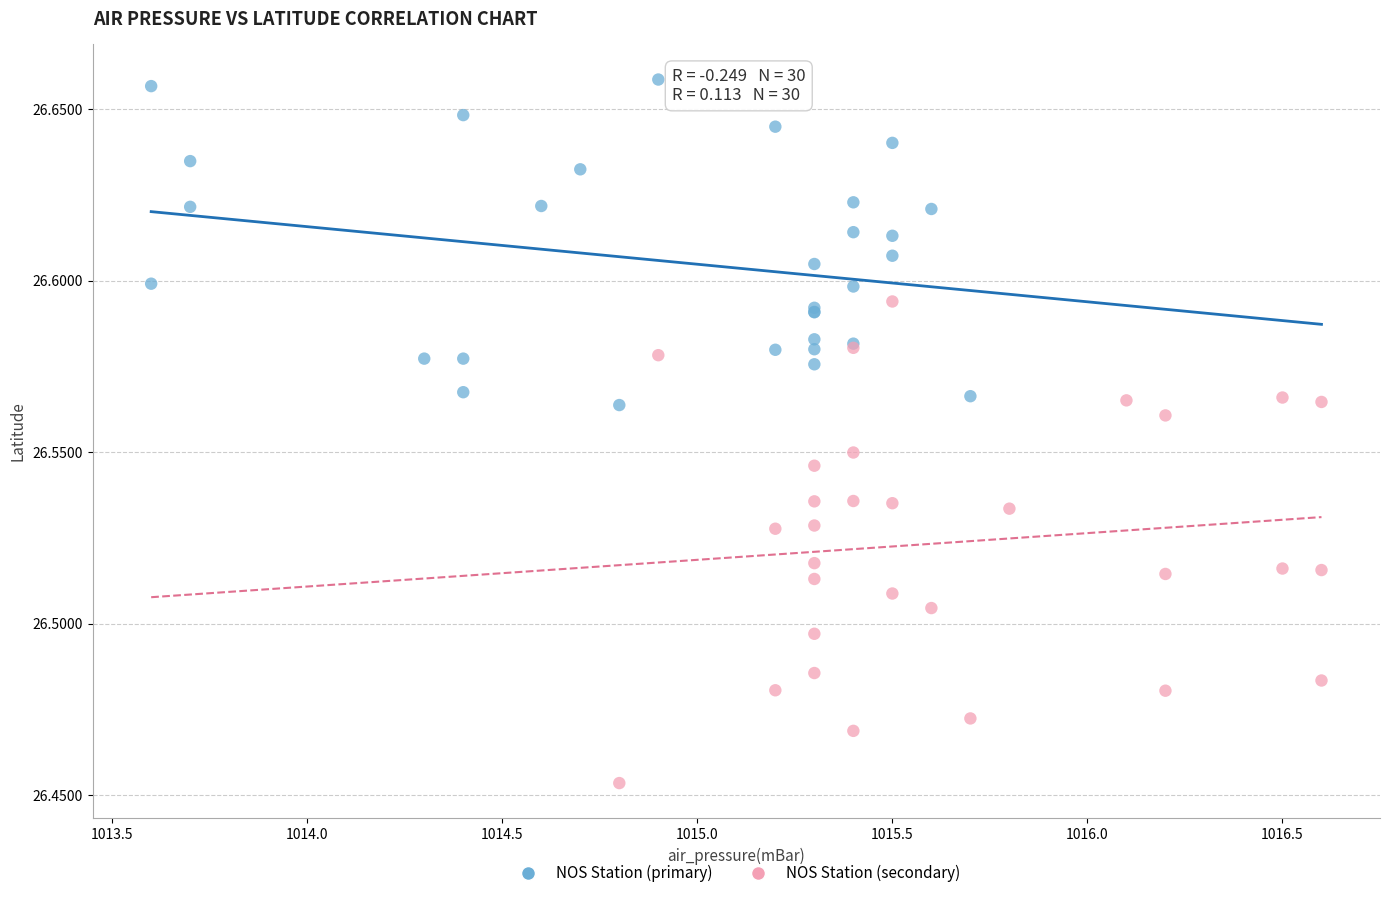

Which series has the largest Y range (max minus min)?

NOS Station (secondary)